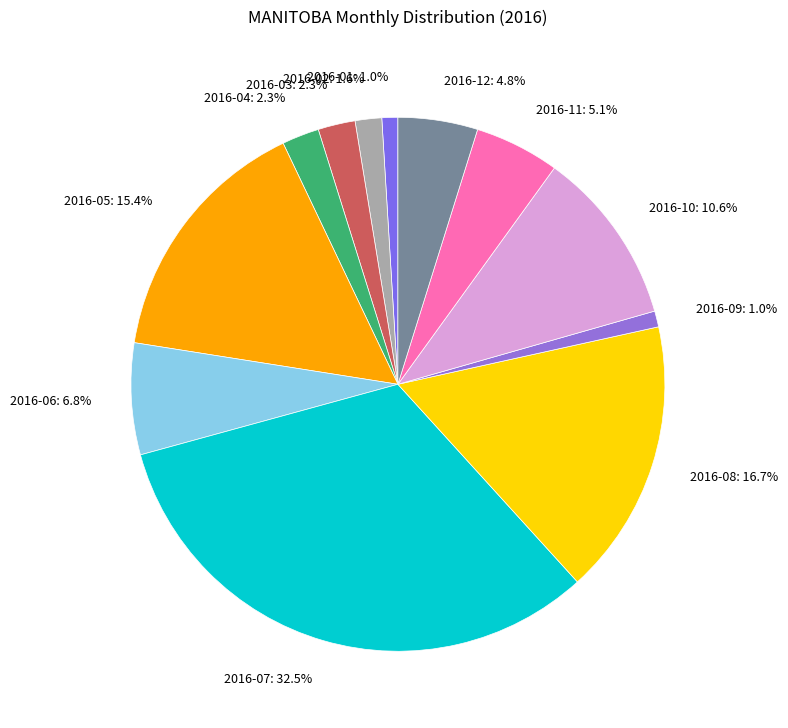

Is it true that 2016-03 is 17% of the pie?

False